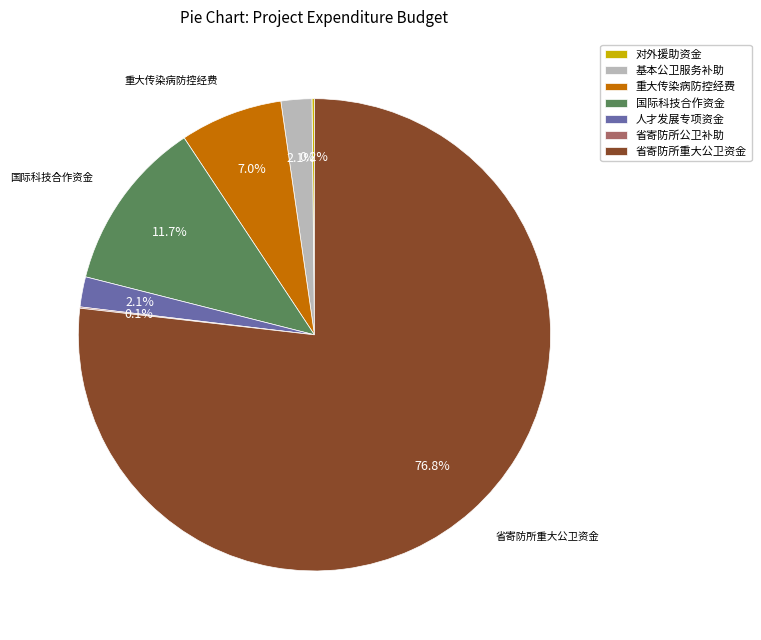

Is there a majority slice in this chart?

Yes